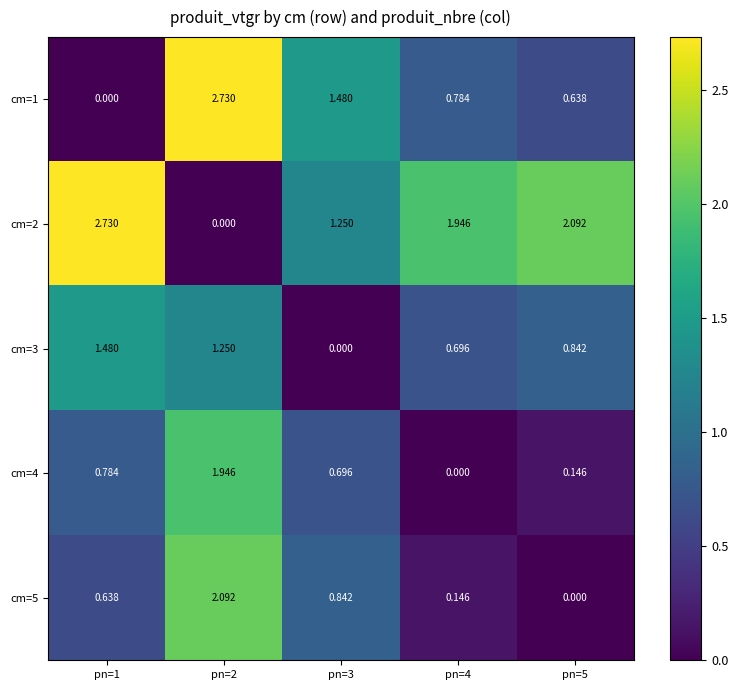

Is the value of cm=3 at pn=4 greater than the value of cm=2 at pn=3?

No